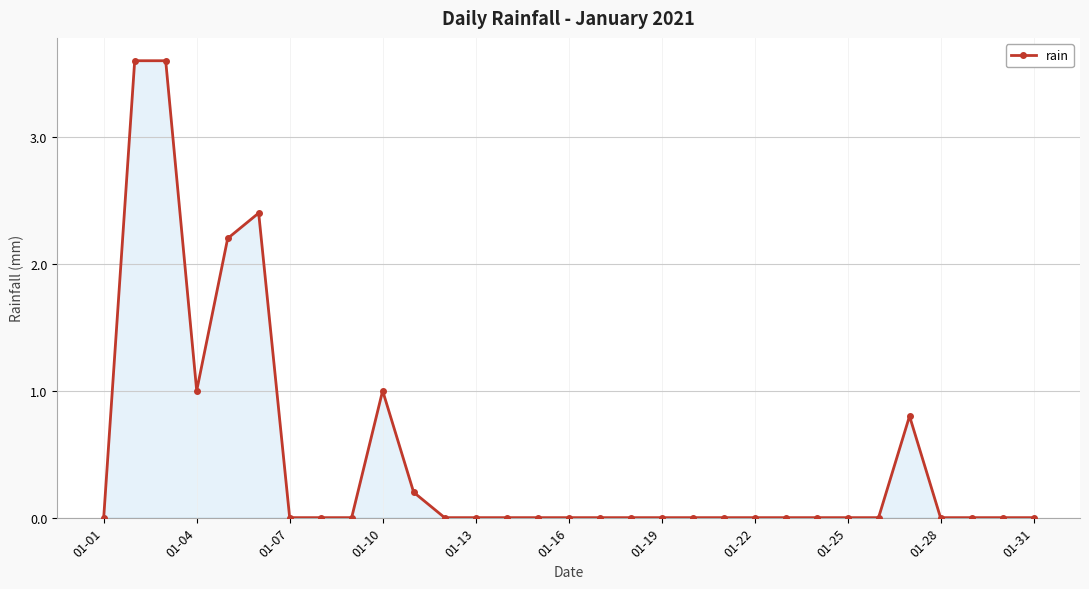

How many lines are shown in the chart?

1